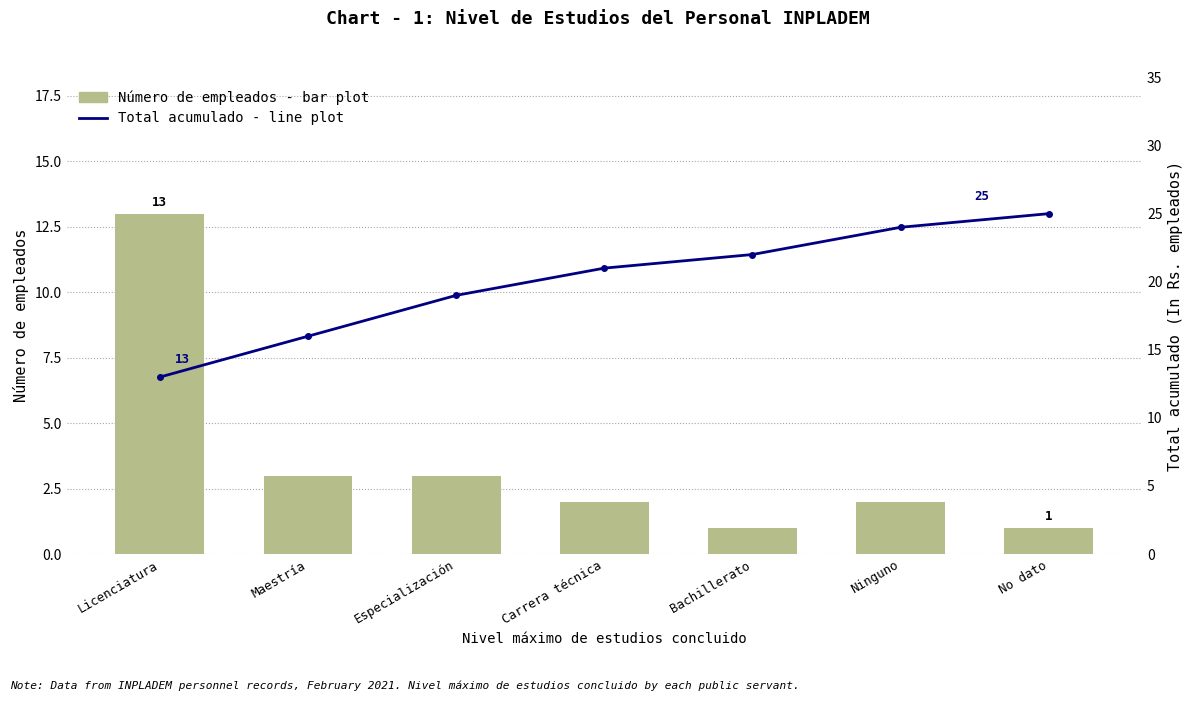

At which label does Número de empleados first exceed 2?

Licenciatura